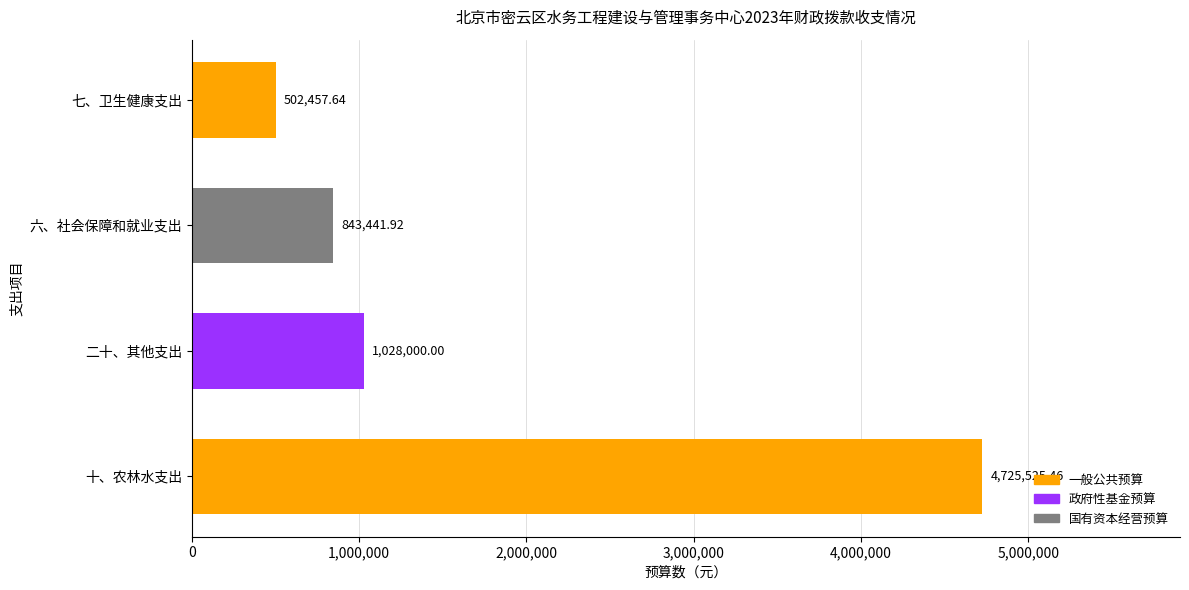

List the labels in order of value, smallest first.

七、卫生健康支出, 六、社会保障和就业支出, 二十、其他支出, 十、农林水支出